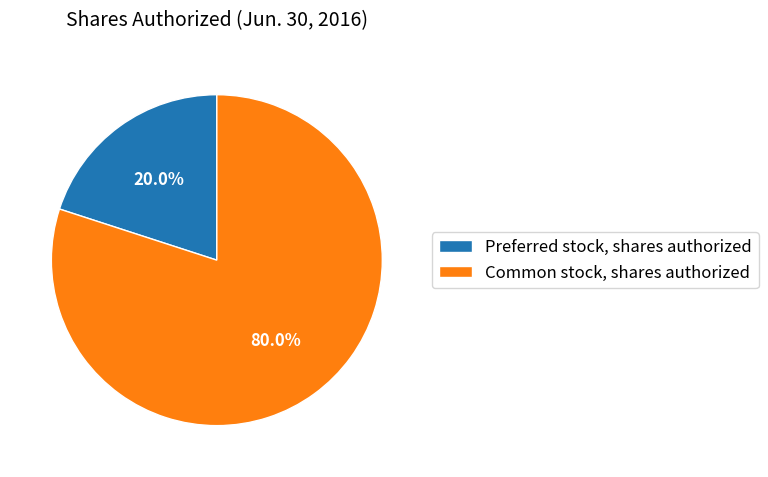

To the nearest percent, what is the difference between the largest and smallest slice percentages?

60%